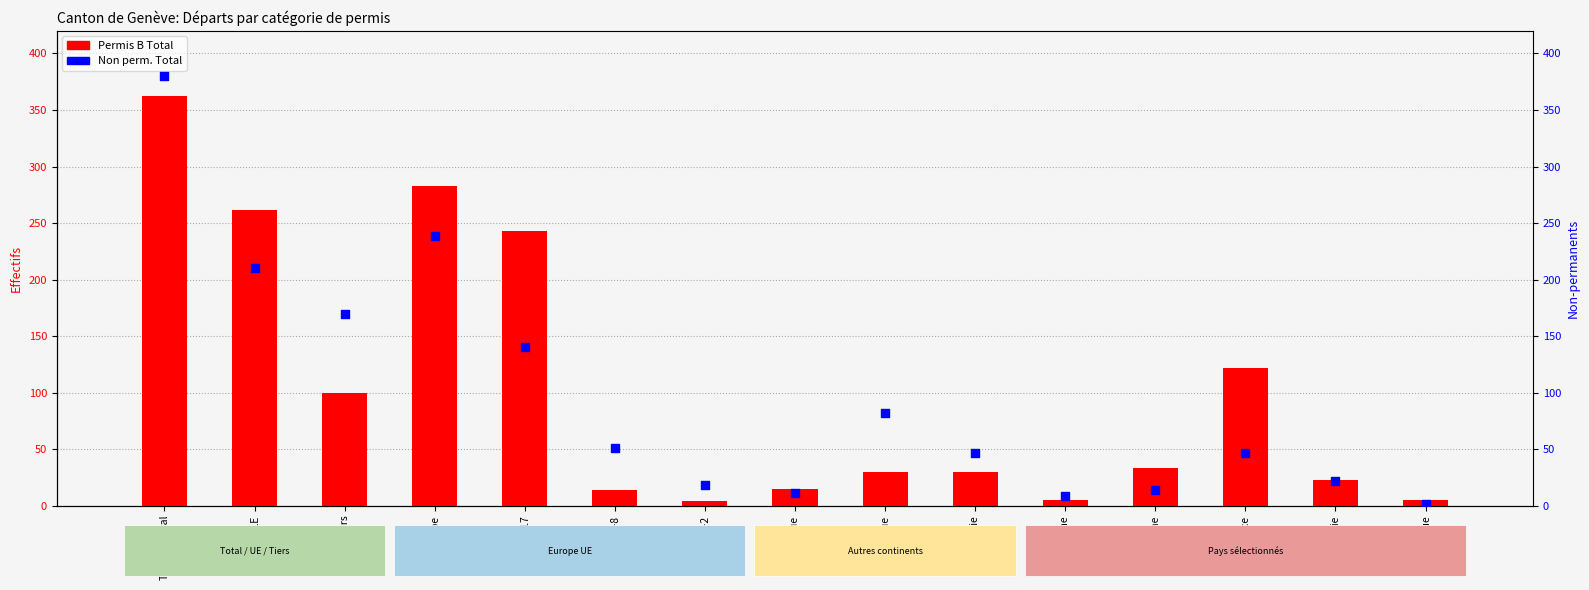

What are all the series names shown in the legend?

Permis B Total, Non perm. Total